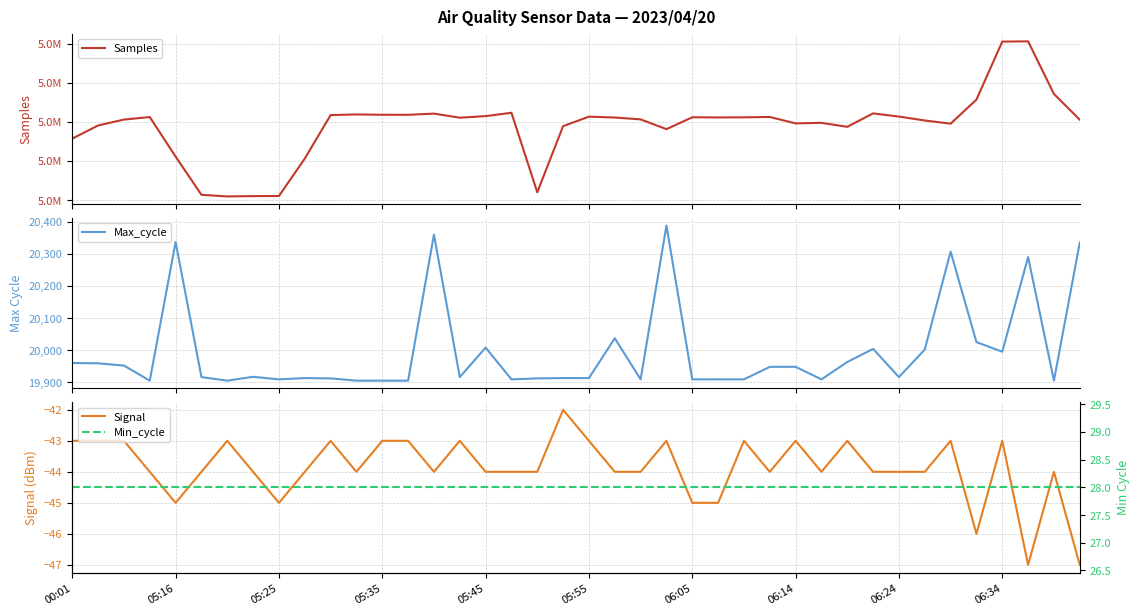

The Samples series shows 1093124 at 31. True or false?

False